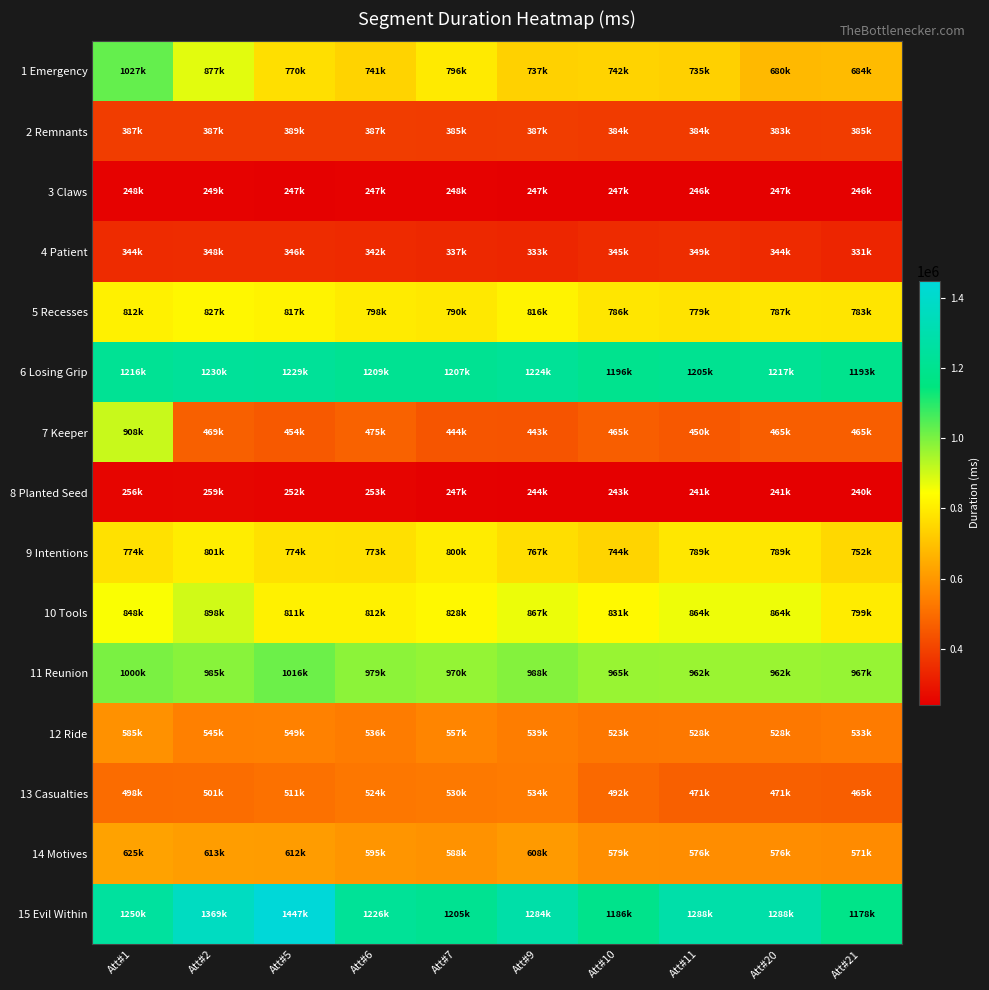

Reading right to left, extract all data points from this chart.

1 Emergency: Att#21=684002	Att#20=680123	Att#11=735437	Att#10=742203	Att#9=737794	Att#7=796369	Att#6=741032	Att#5=770535	Att#2=877926	Att#1=1027555
2 Remnants: Att#21=385273	Att#20=383939	Att#11=384539	Att#10=384062	Att#9=387137	Att#7=385105	Att#6=387605	Att#5=389260	Att#2=387918	Att#1=387593
3 Claws: Att#21=246489	Att#20=247424	Att#11=246709	Att#10=247589	Att#9=247334	Att#7=248013	Att#6=247983	Att#5=247312	Att#2=249130	Att#1=248989
4 Patient: Att#21=331279	Att#20=344278	Att#11=349457	Att#10=345575	Att#9=333146	Att#7=337671	Att#6=342661	Att#5=346960	Att#2=348472	Att#1=344808
5 Recesses: Att#21=783940	Att#20=787595	Att#11=779658	Att#10=786246	Att#9=816156	Att#7=790761	Att#6=798913	Att#5=817422	Att#2=827627	Att#1=812158
6 Losing Grip: Att#21=1193833	Att#20=1217578	Att#11=1205075	Att#10=1196277	Att#9=1224920	Att#7=1207210	Att#6=1209691	Att#5=1229851	Att#2=1230881	Att#1=1216689
7 Keeper: Att#21=465972	Att#20=465972	Att#11=450707	Att#10=465272	Att#9=443009	Att#7=444875	Att#6=475911	Att#5=454256	Att#2=469731	Att#1=908350
8 Planted Seed: Att#21=240782	Att#20=241380	Att#11=241380	Att#10=243430	Att#9=244496	Att#7=247247	Att#6=253273	Att#5=252912	Att#2=259541	Att#1=256853
9 Intentions: Att#21=752401	Att#20=789916	Att#11=789916	Att#10=744069	Att#9=767307	Att#7=800329	Att#6=773028	Att#5=774619	Att#2=801873	Att#1=774464
10 Tools: Att#21=799854	Att#20=864487	Att#11=864487	Att#10=831787	Att#9=867206	Att#7=828825	Att#6=812145	Att#5=811846	Att#2=898724	Att#1=848897
11 Reunion: Att#21=967835	Att#20=962571	Att#11=962571	Att#10=965571	Att#9=988610	Att#7=970734	Att#6=979447	Att#5=1016359	Att#2=985315	Att#1=1000972
12 Ride: Att#21=533786	Att#20=528081	Att#11=528081	Att#10=523982	Att#9=539273	Att#7=557098	Att#6=536215	Att#5=549520	Att#2=545598	Att#1=585491
13 Casualties: Att#21=465881	Att#20=471567	Att#11=471567	Att#10=492138	Att#9=534587	Att#7=530017	Att#6=524236	Att#5=511327	Att#2=501215	Att#1=498557
14 Motives: Att#21=571572	Att#20=576117	Att#11=576117	Att#10=579728	Att#9=608138	Att#7=588674	Att#6=595469	Att#5=612130	Att#2=613237	Att#1=625090
15 Evil Within: Att#21=1178732	Att#20=1288904	Att#11=1288904	Att#10=1186257	Att#9=1284048	Att#7=1205600	Att#6=1226416	Att#5=1447578	Att#2=1369071	Att#1=1250536